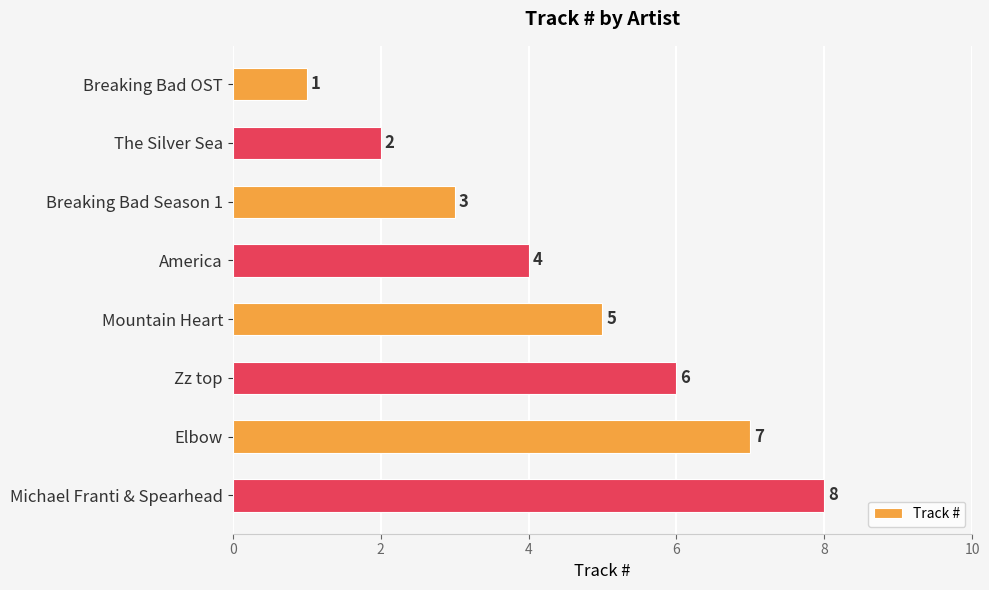

The value at Mountain Heart is 3. True or false?

False